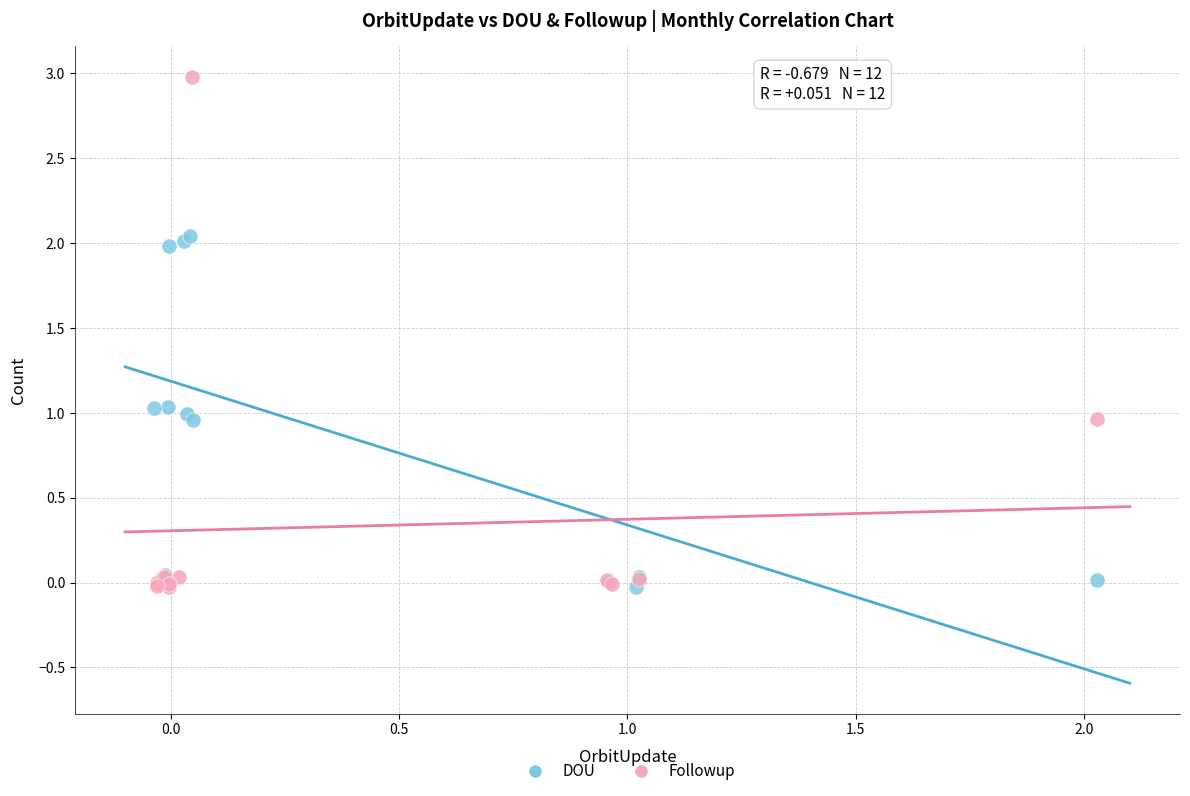

Which series reaches the maximum Y coordinate?

Followup